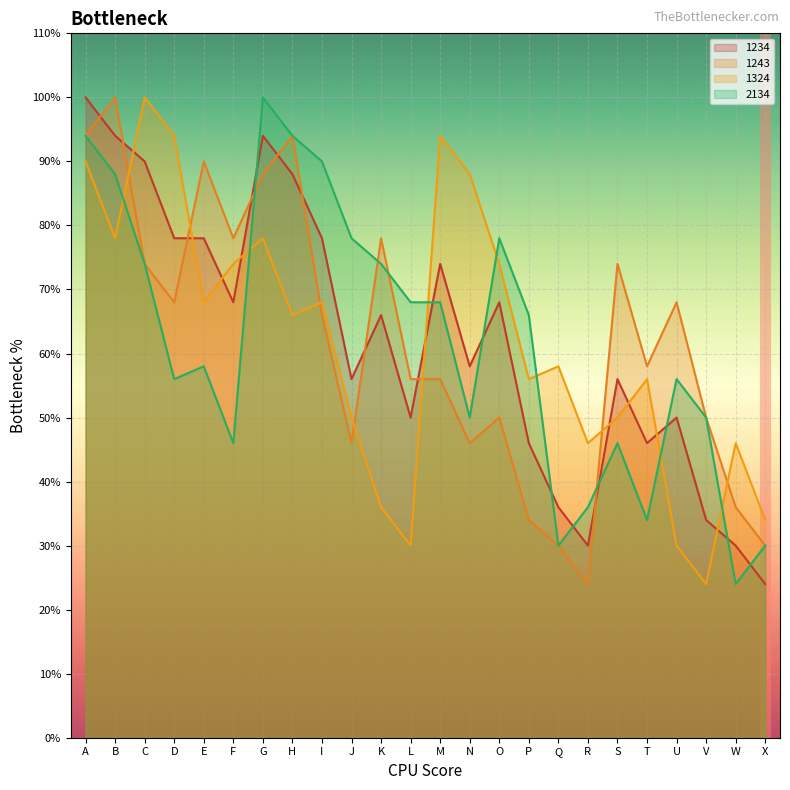

True or false: 1243 has more than 1 points higher than both neighbors.

True